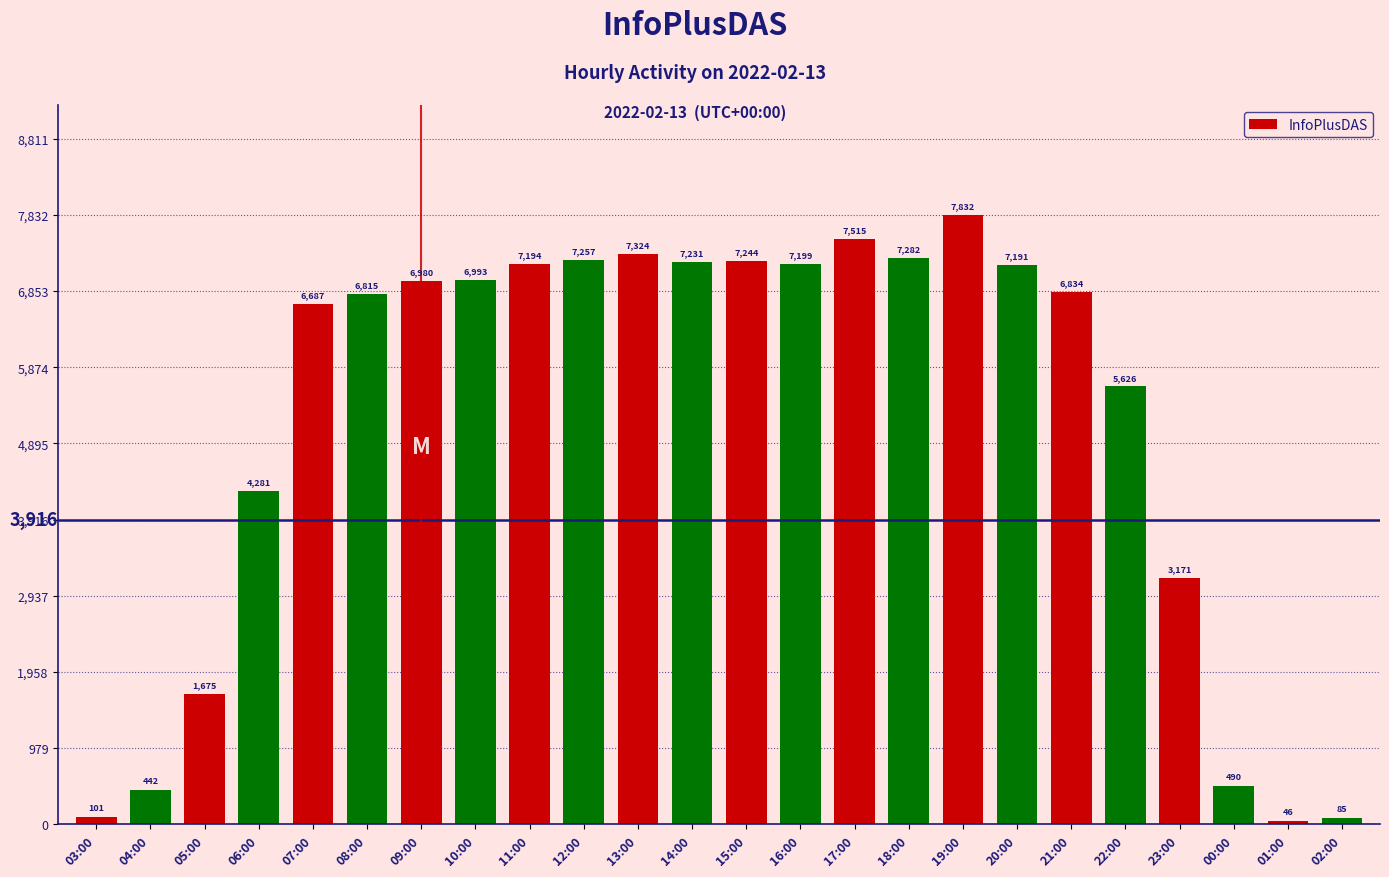

True or false: the data shows 11768 at 16:00.

False